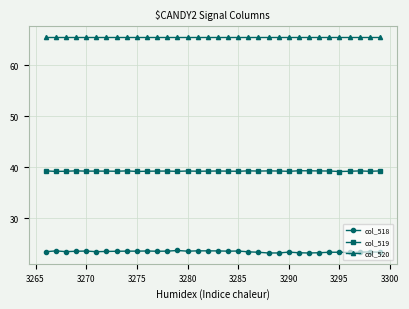

How many lines are shown in the chart?

3